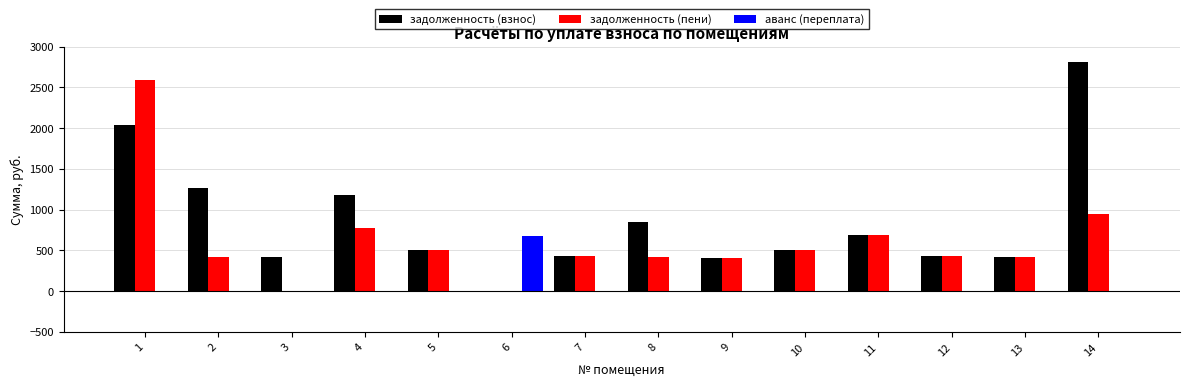

Is the value of аванс (переплата) at 14 greater than the value of задолженность (пени) at 10?

No